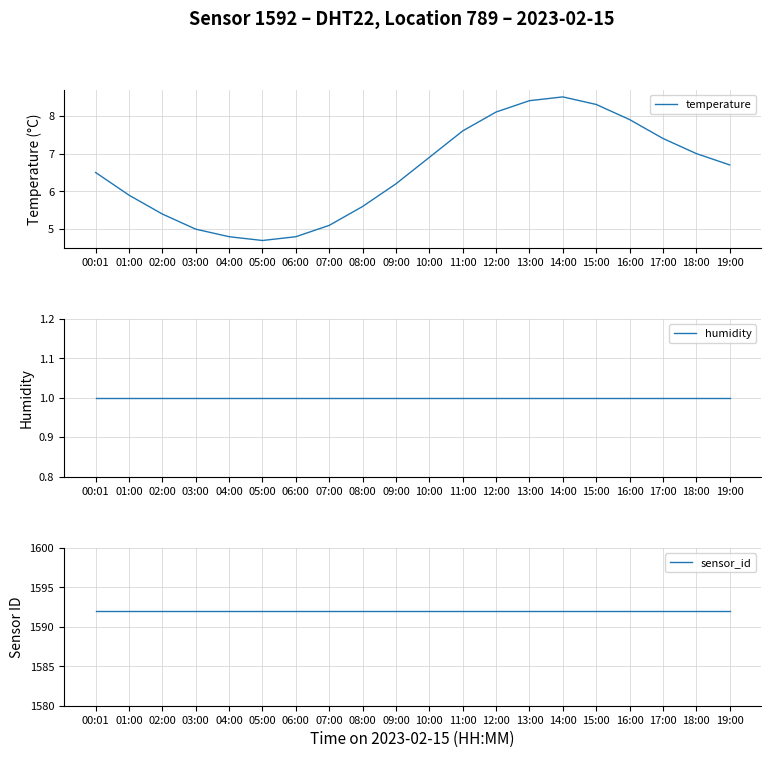

Does the chart display data point markers on the line(s)?

No